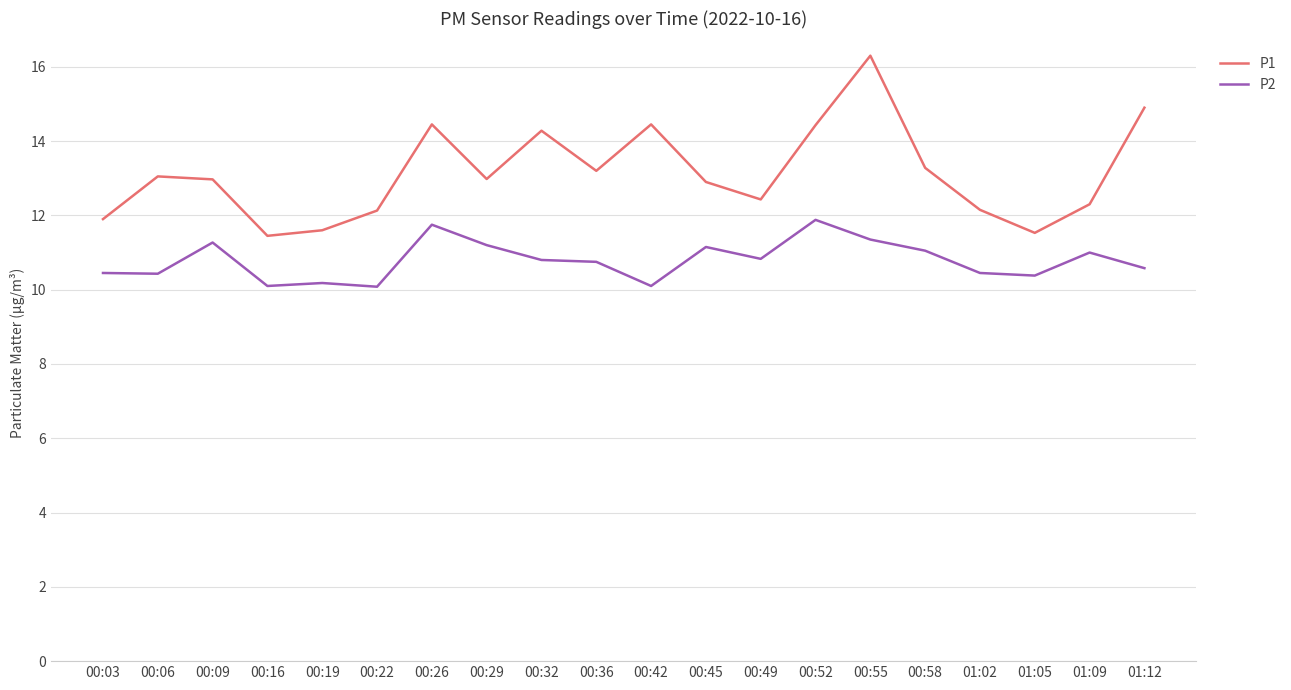

In P1, how many points are lower than both neighbors (excluding endpoints)?

5